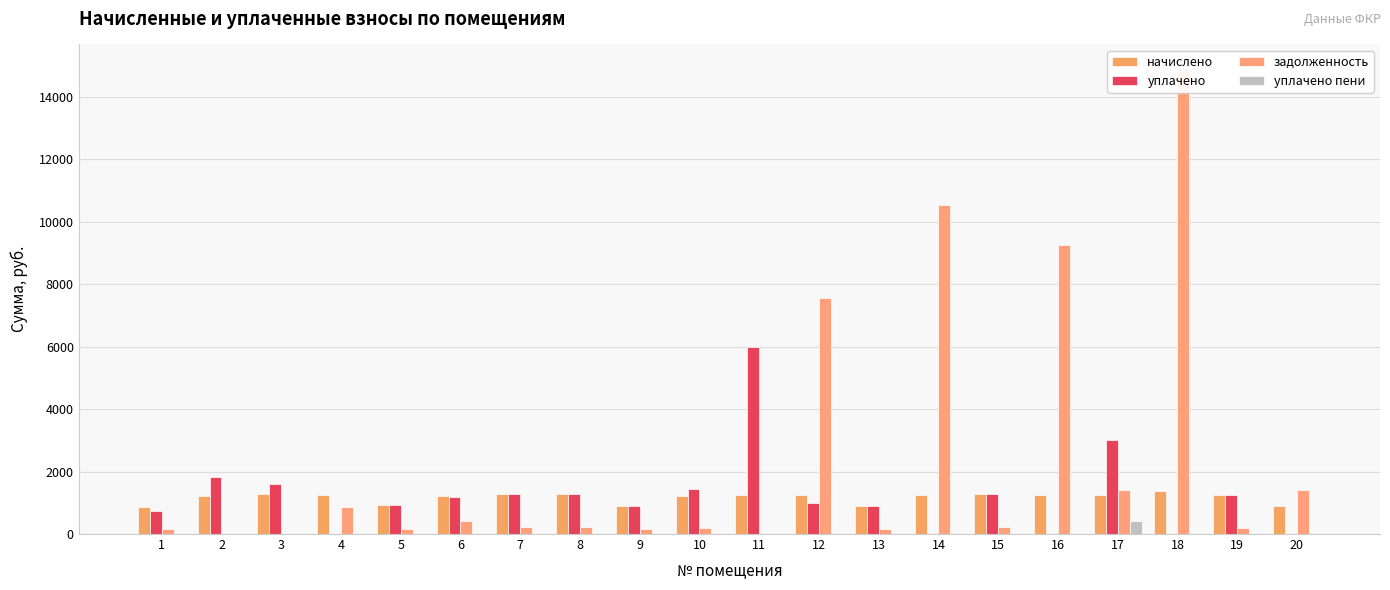

Is it true that уплачено equals 1301.1 at 11?

False